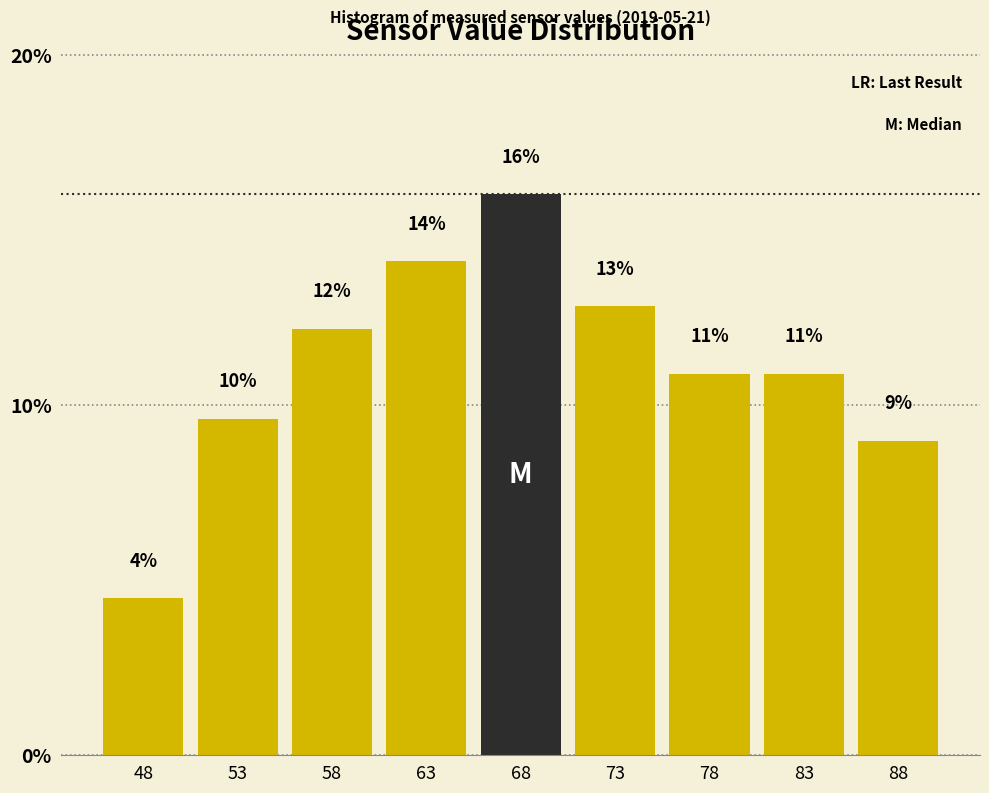

Does the chart contain any negative values?

No